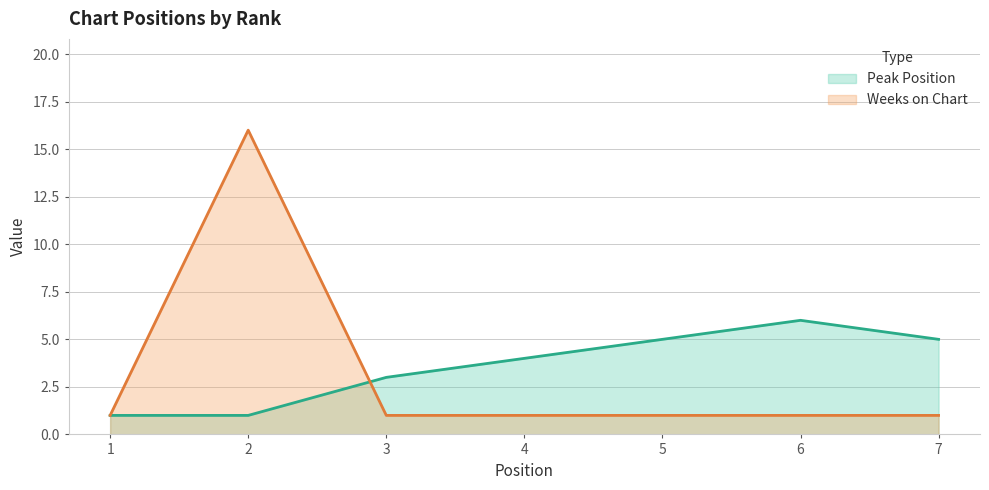

At how many categories does at least one series exceed 3?

5